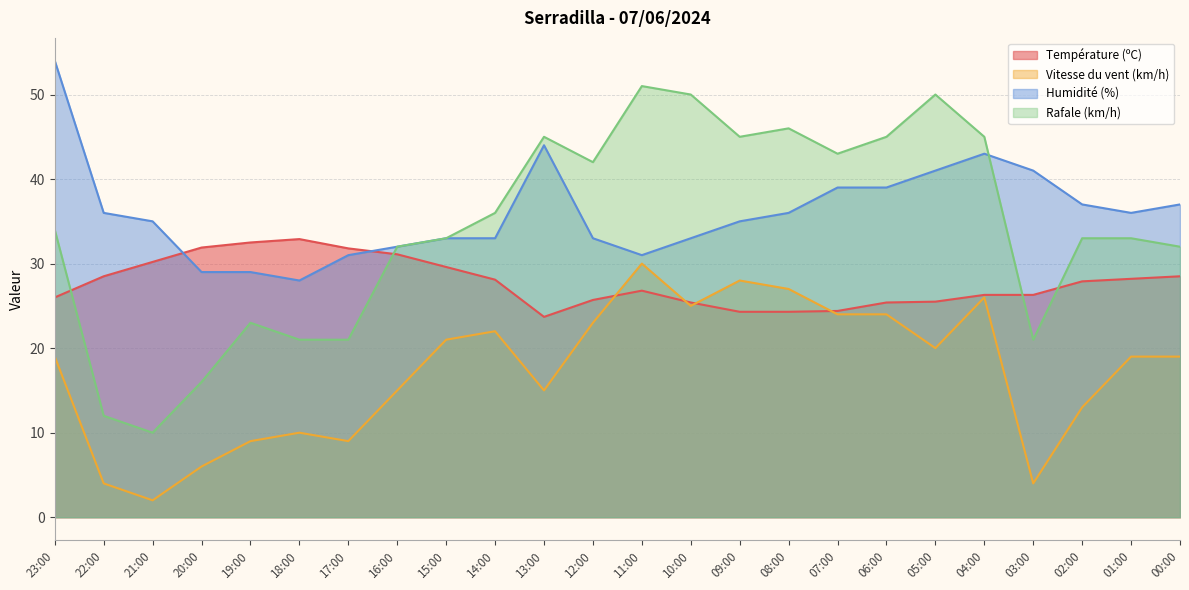

True or false: Vitesse du vent (km/h) has more than 0 points higher than both neighbors.

True